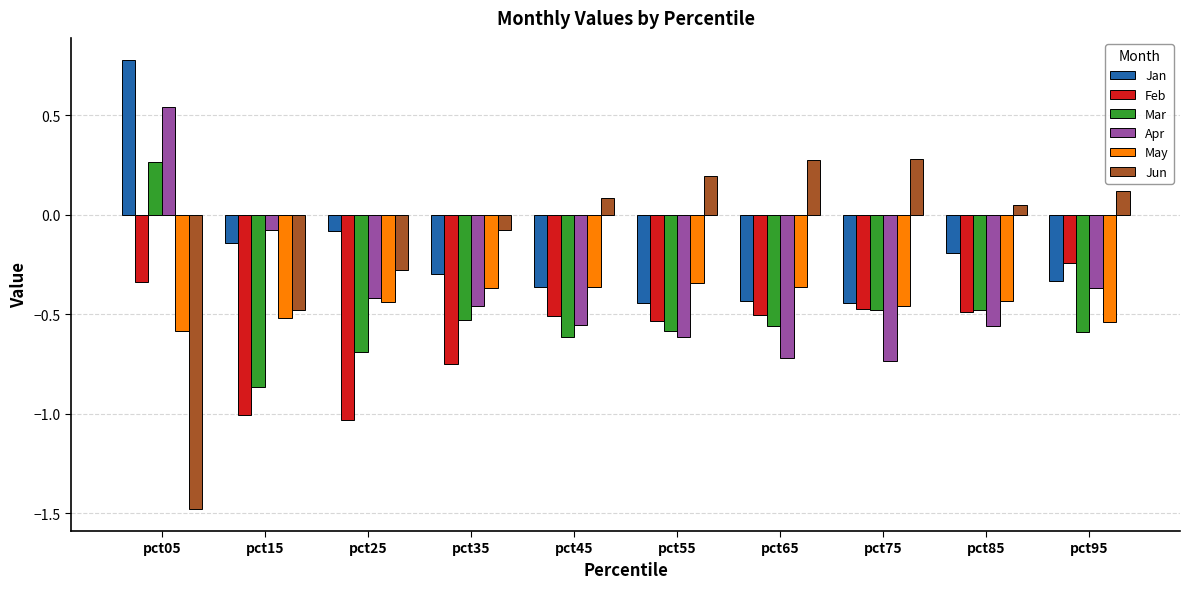

How many bars are there in total?

60